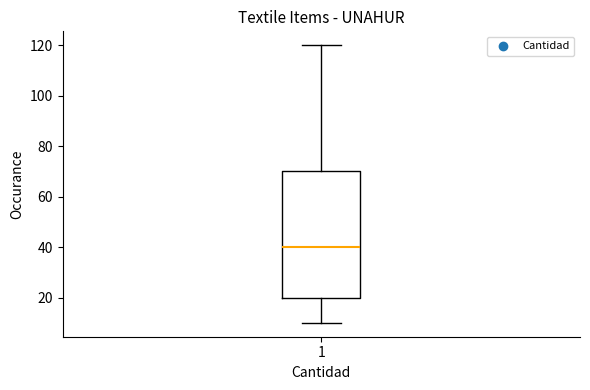

Where is the lower edge of the box at x = 1 on the y-axis? The values are not printed on the chart, so give them approximately, as read against the axis.

20